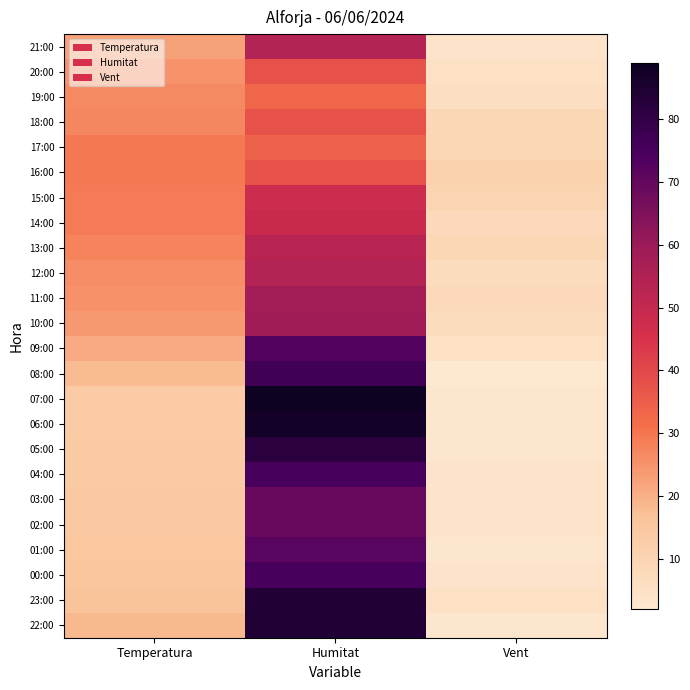

How many data points does each series have?

3